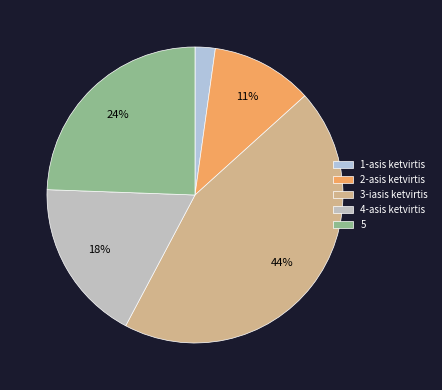

To the nearest percent, what is the average slice percentage?

20%